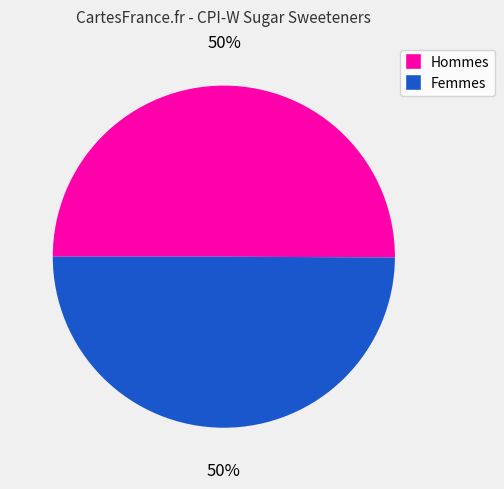

To the nearest percent, what is the average slice percentage?

50%